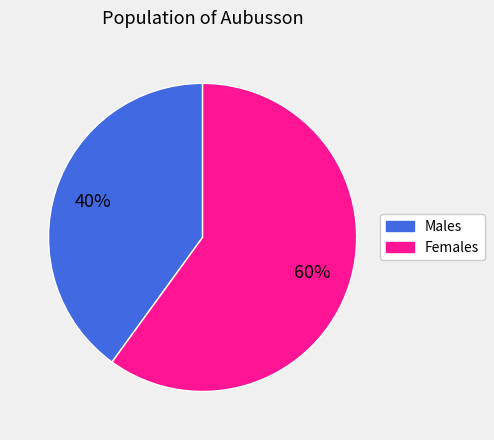

Count the number of slices in the pie.

2